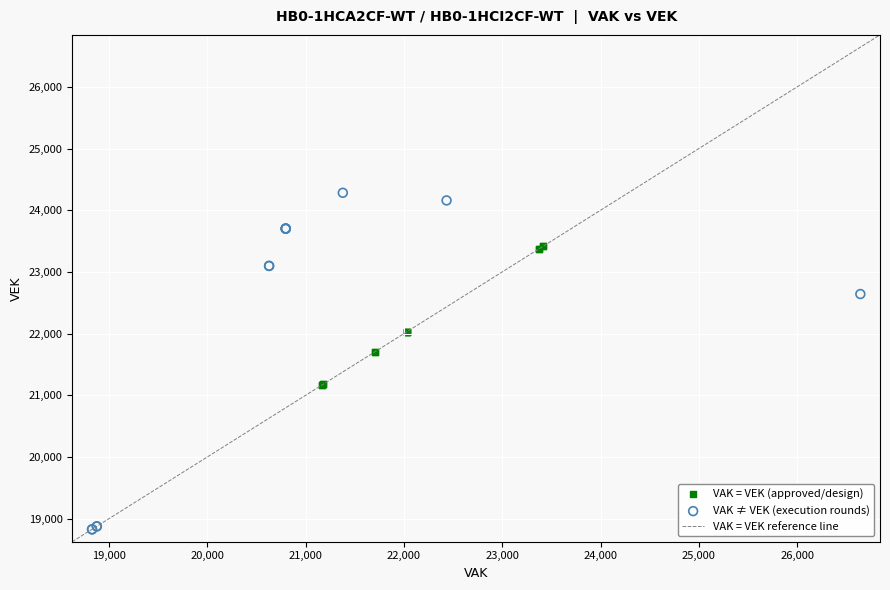

Which series contains the lowest Y value?

VAK ≠ VEK (execution rounds)